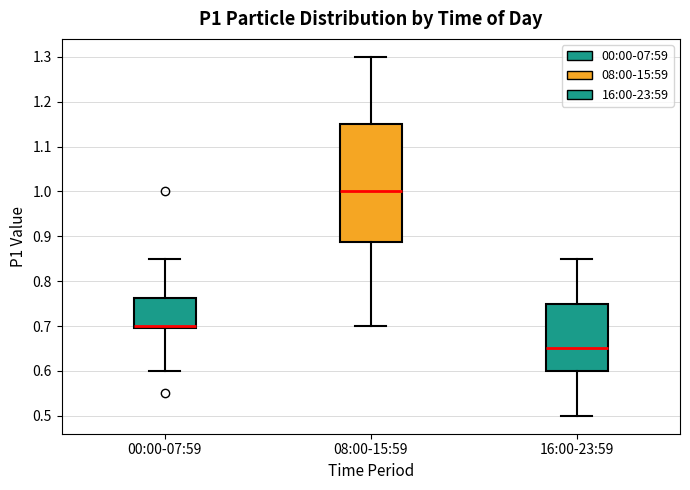

Which box has the highest median line?

08:00-15:59